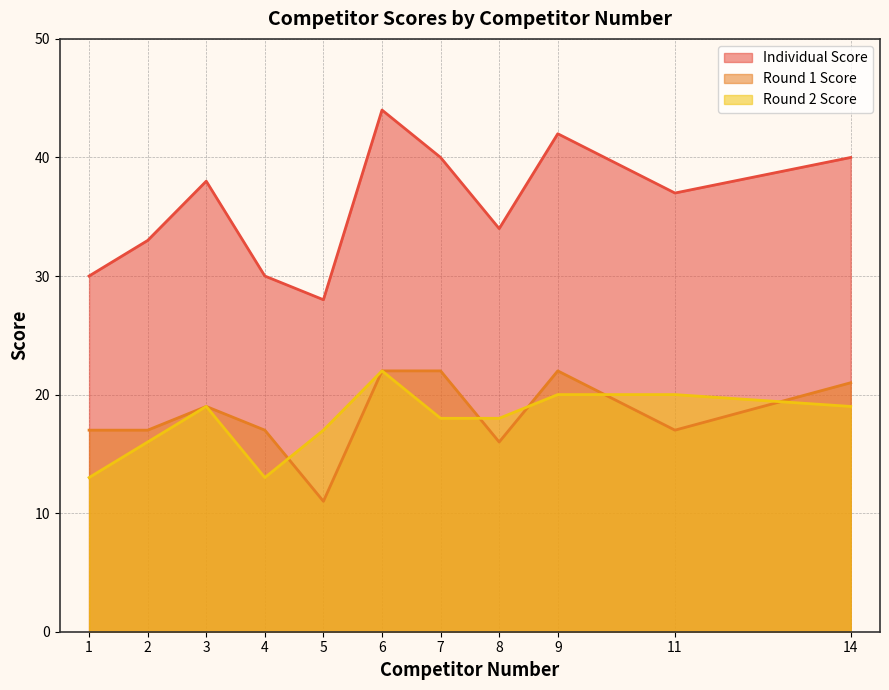

Is the value of Round 1 Score at 1 greater than the value of Round 2 Score at 11?

No